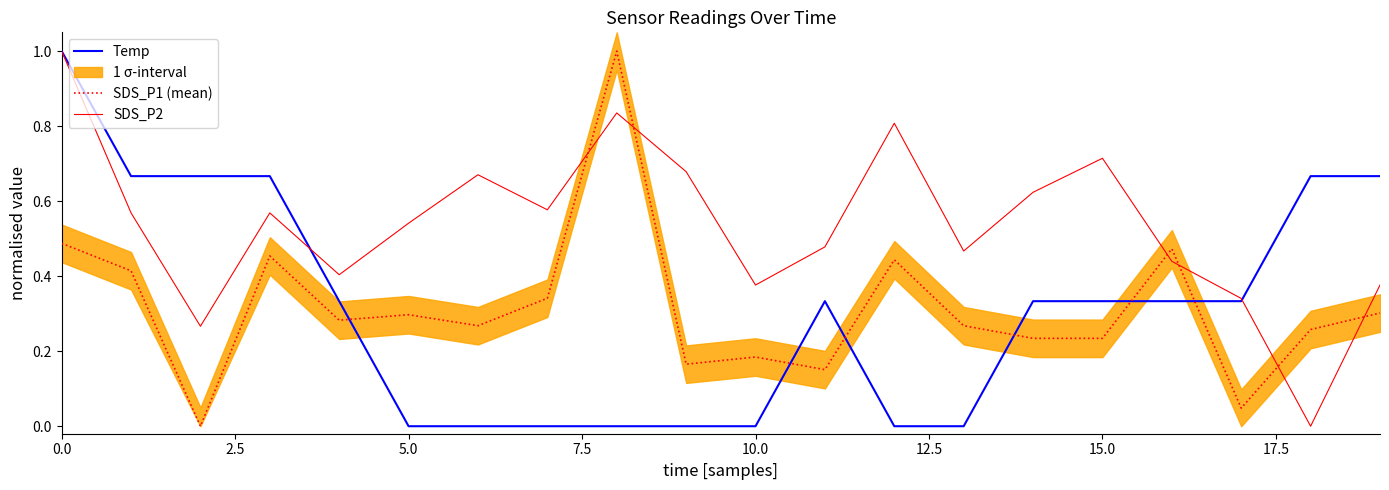

Which series has the widest spread of values?

Temp